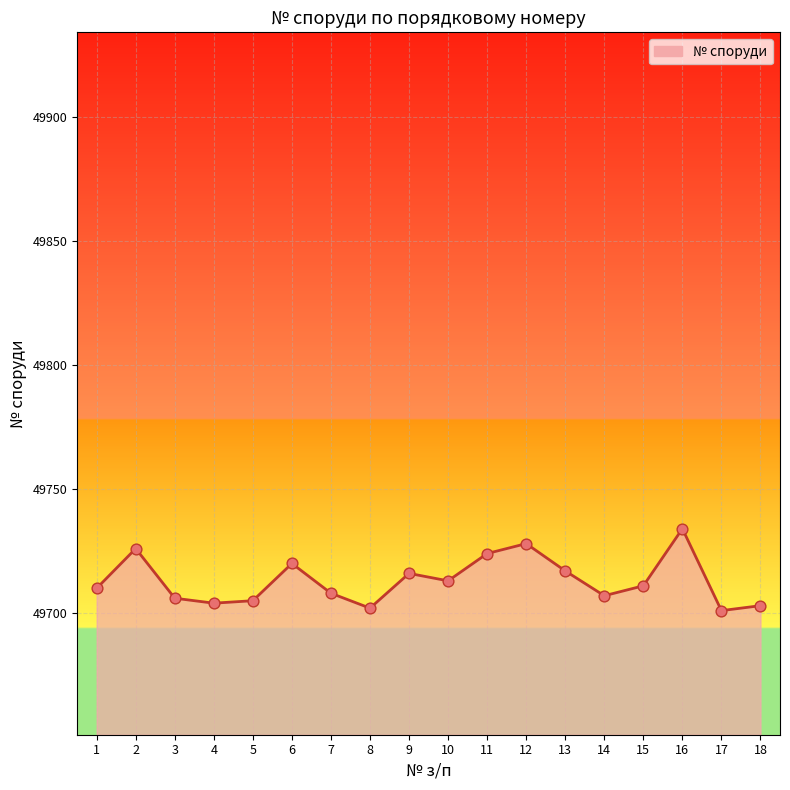

What is the ratio of the value at 1 to the value at 3?

1.0